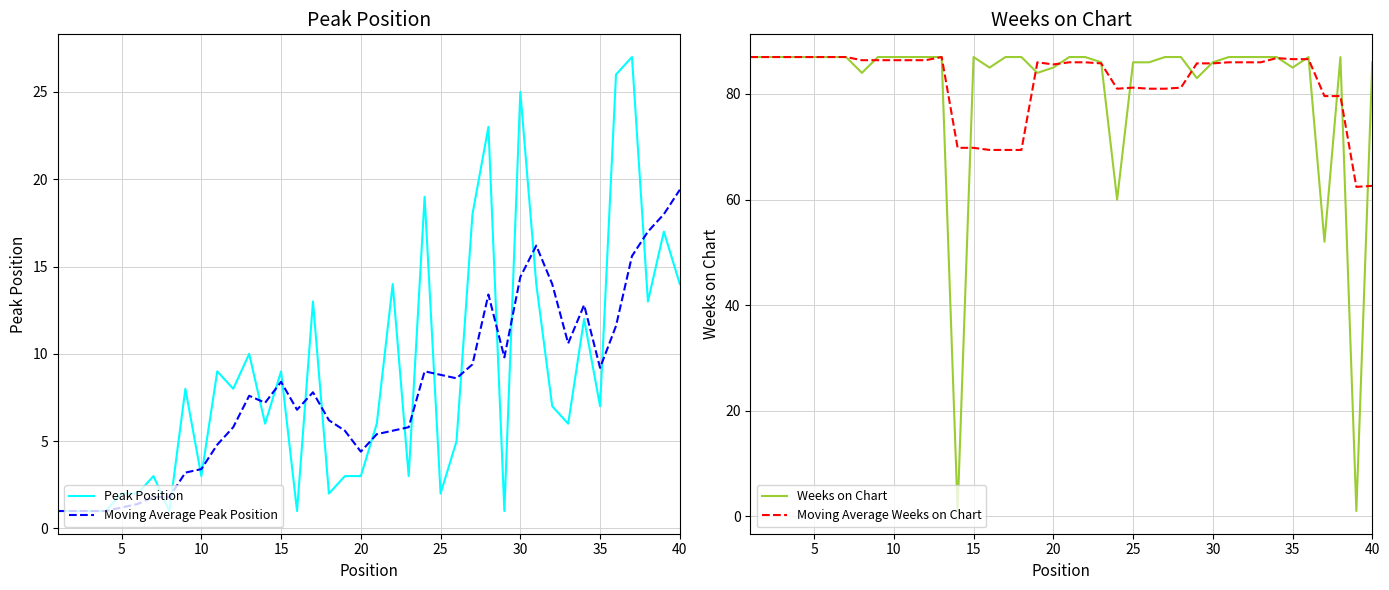

What is the lowest value of the Moving Average Peak Position series?

1.0